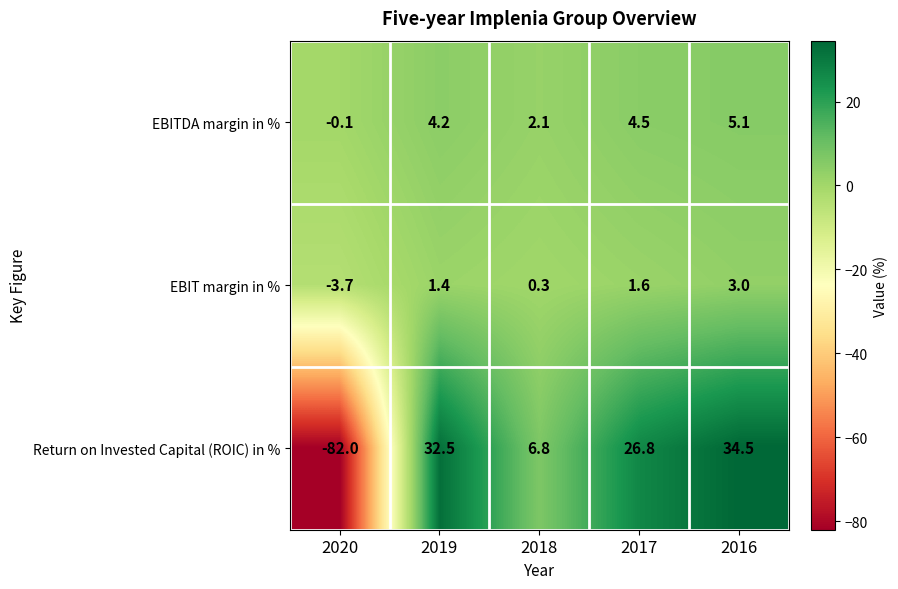

Reading left to right, transcribe all the data shown in this chart.

EBITDA margin in %: -0.1	4.2	2.1	4.5	5.1
EBIT margin in %: -3.7	1.4	0.3	1.6	3.0
Return on Invested Capital (ROIC) in %: -82.0	32.5	6.8	26.8	34.5